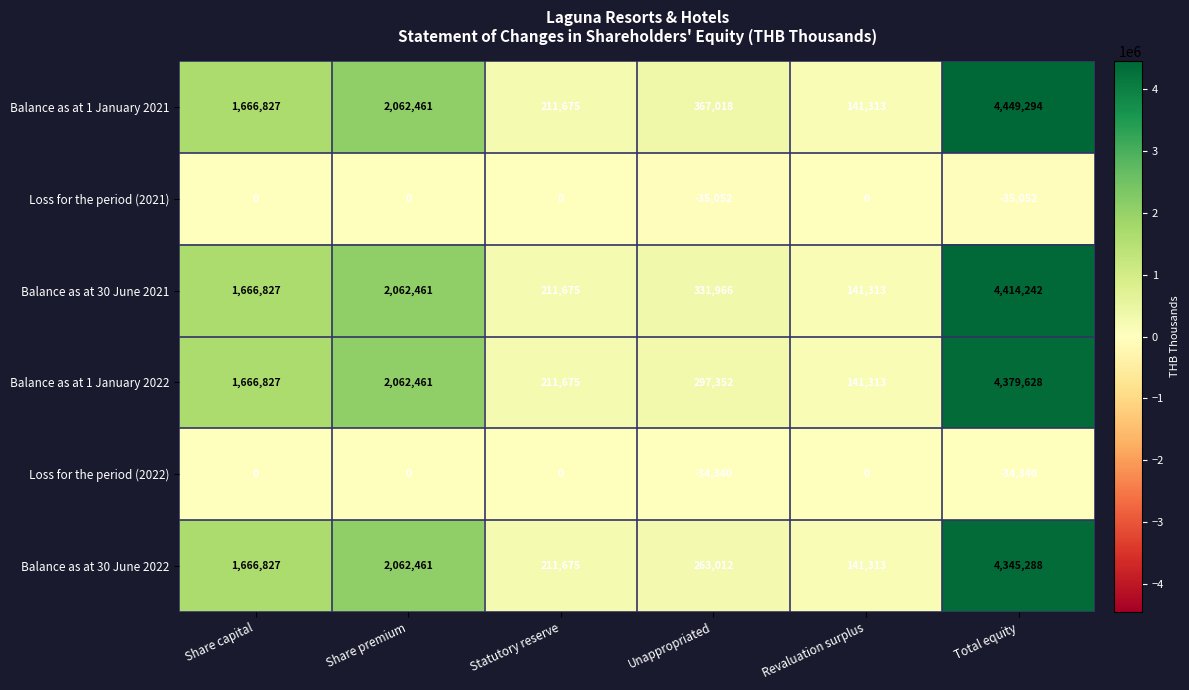

How many Loss for the period (2021) values are between -35052 and 0?

6